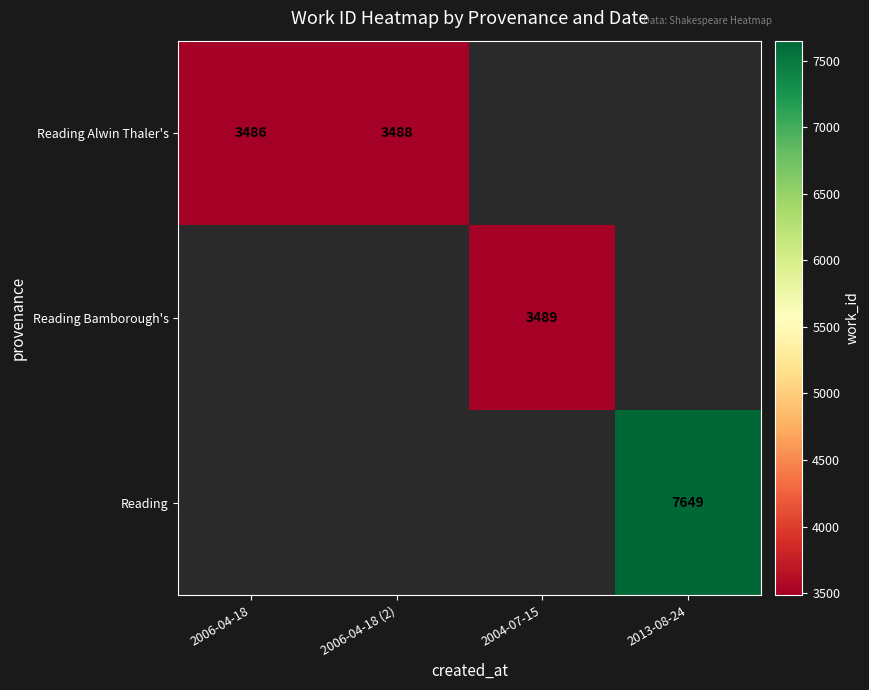

True or false: Reading Alwin Thaler's has a value of 3486 at 2006-04-18.

True